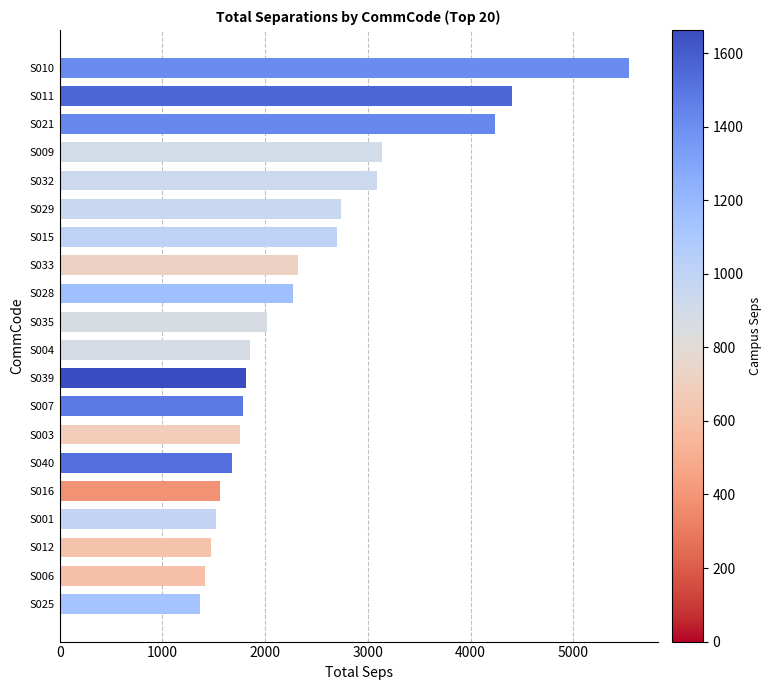

What is the label of the 3rd bar from the bottom?

S012